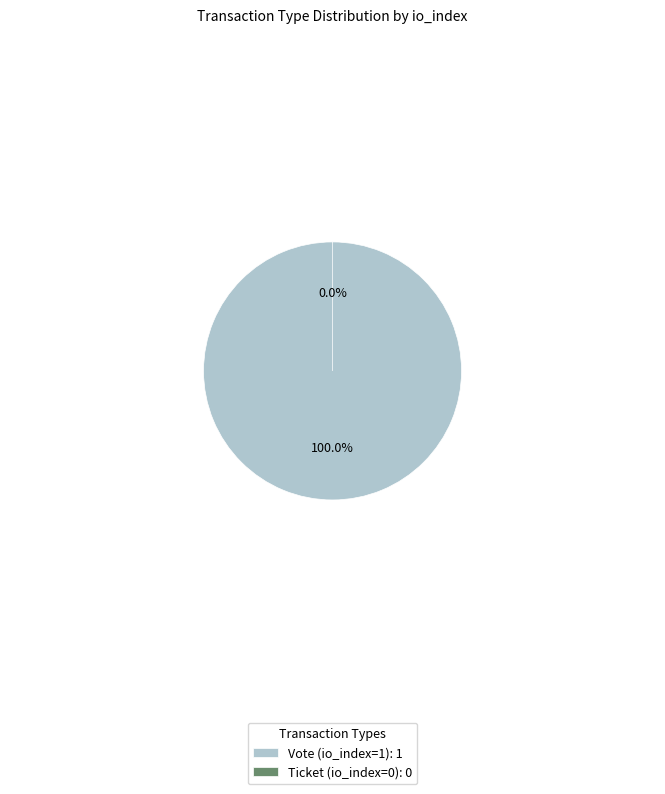

Between Ticket (io_index=0) and Vote (io_index=1), which is larger?

Vote (io_index=1)